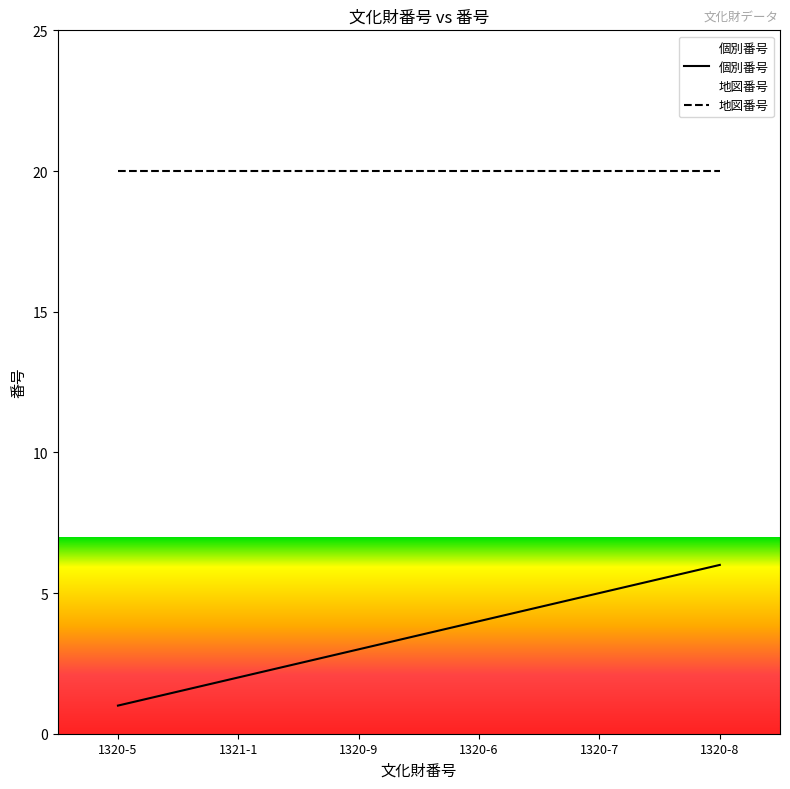

True or false: the data shows 2 at 1321-1.

True